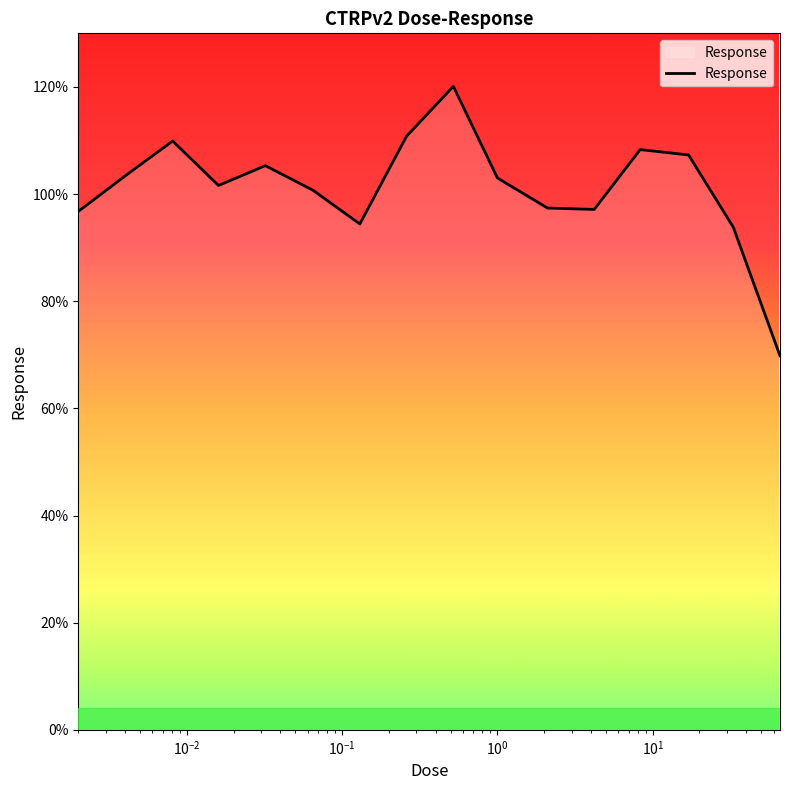

What is the minimum value shown in the chart?

69.8